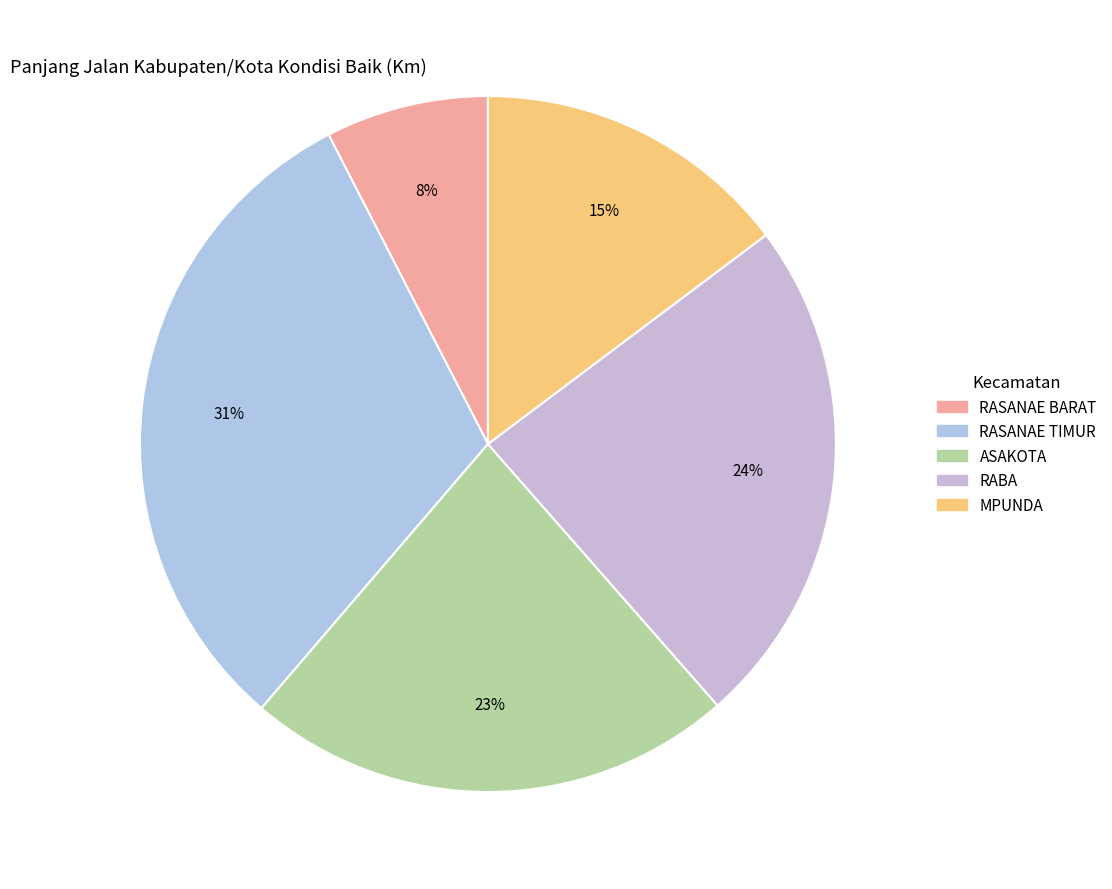

Is MPUNDA the majority of the pie?

No